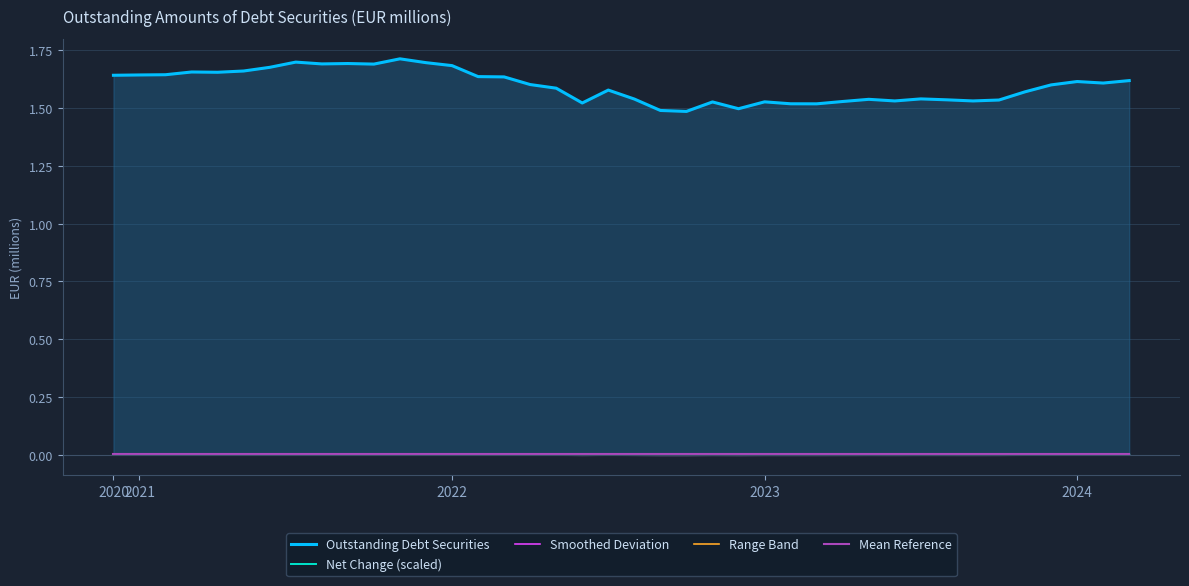

Which series has the largest total across all categories?

Outstanding Debt Securities